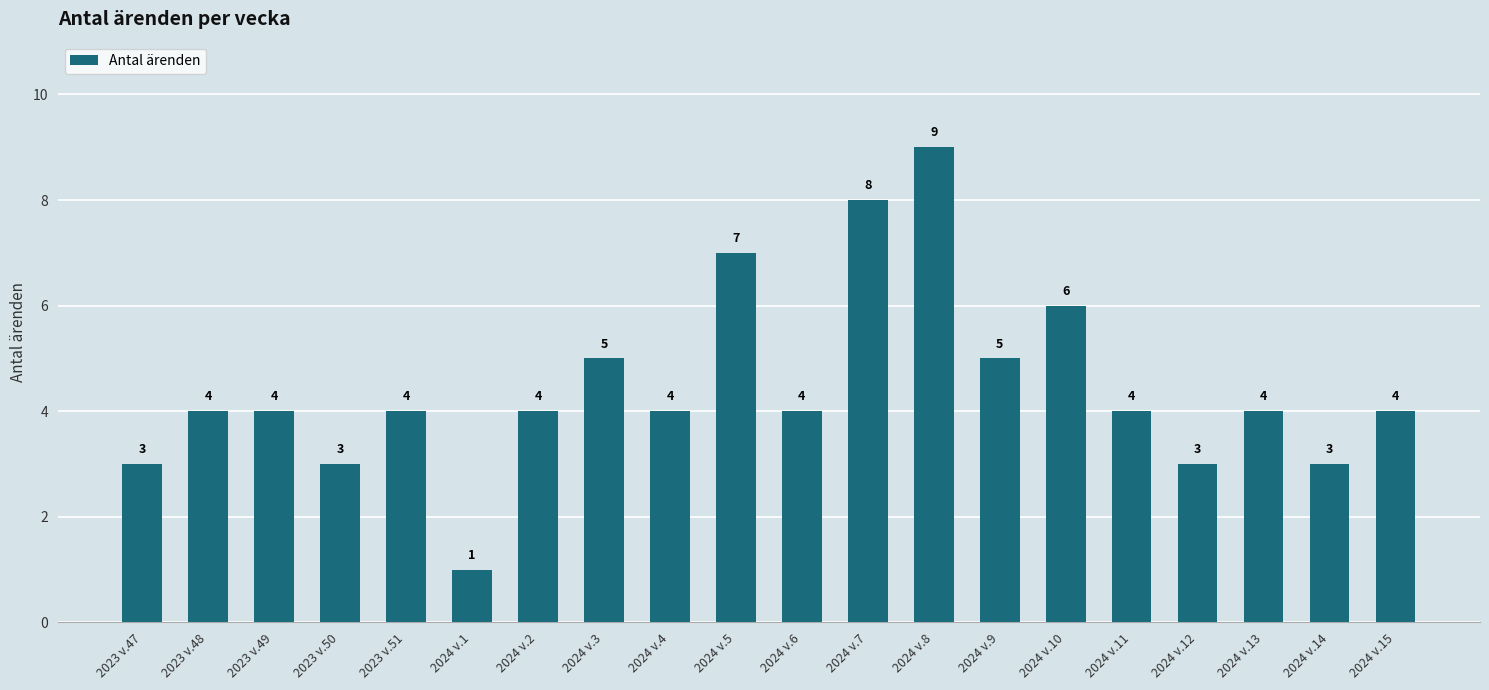

What is the sum of the values at 2023 v.48 and 2024 v.15?

8